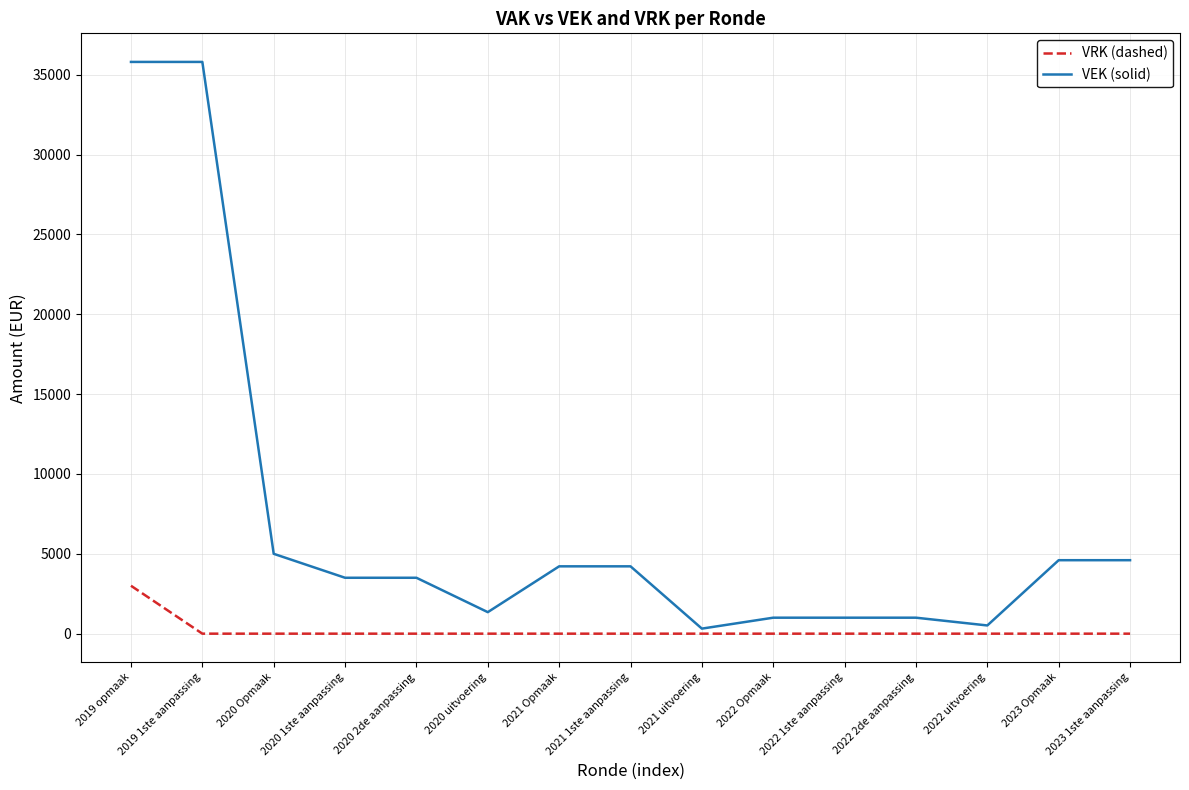

What is the spread (max minus min) of values at 2020 Opmaak?

5000